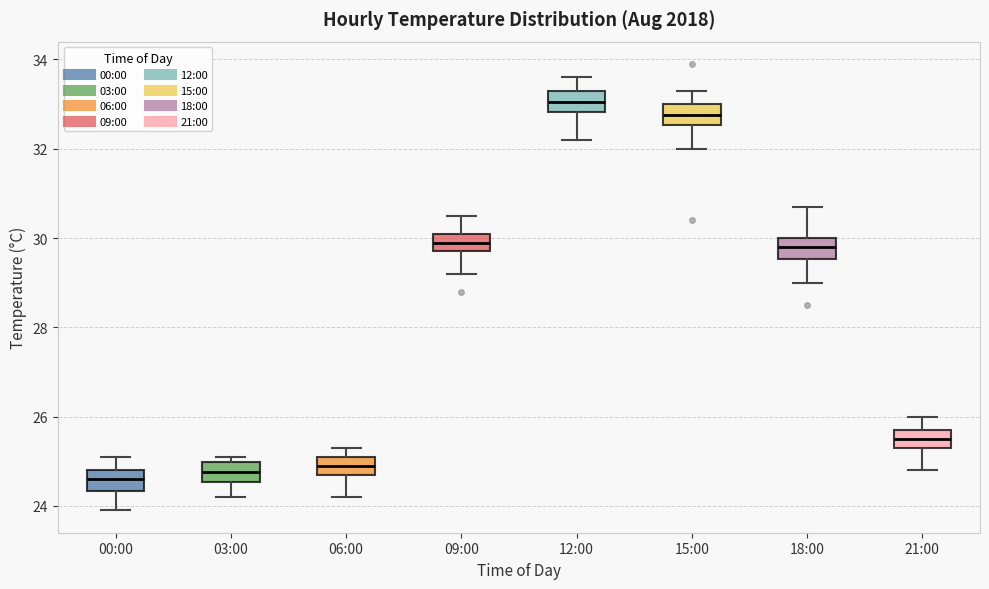

Which box's median line is the highest?

12:00